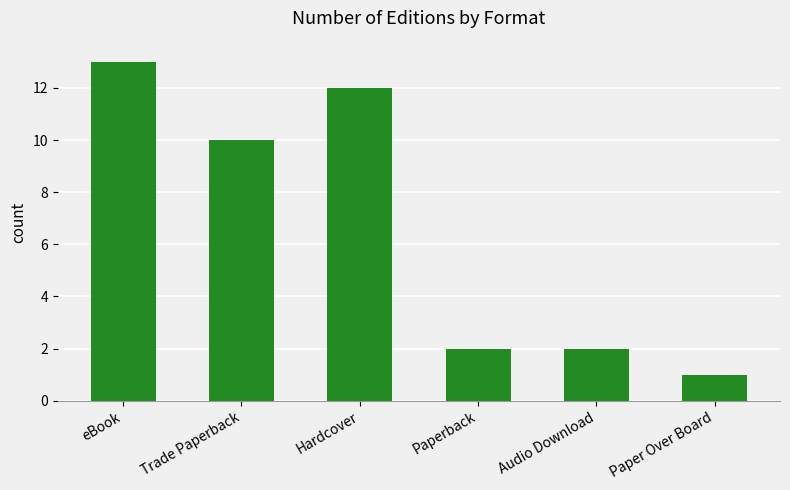

What is the average value?

7